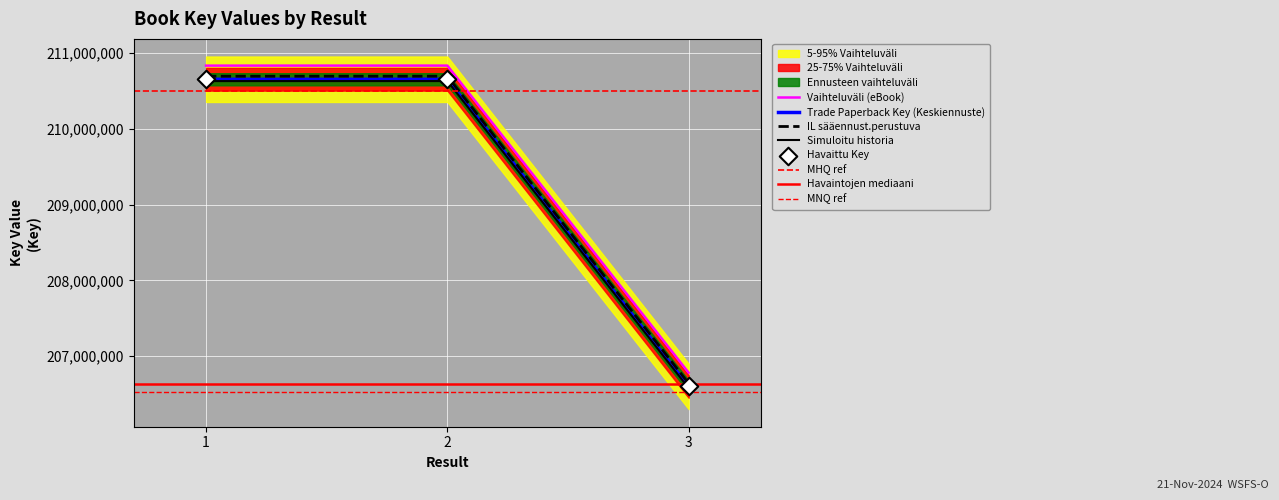

The value of IL sääennust.perustuva at 3 is 206639950. True or false?

True